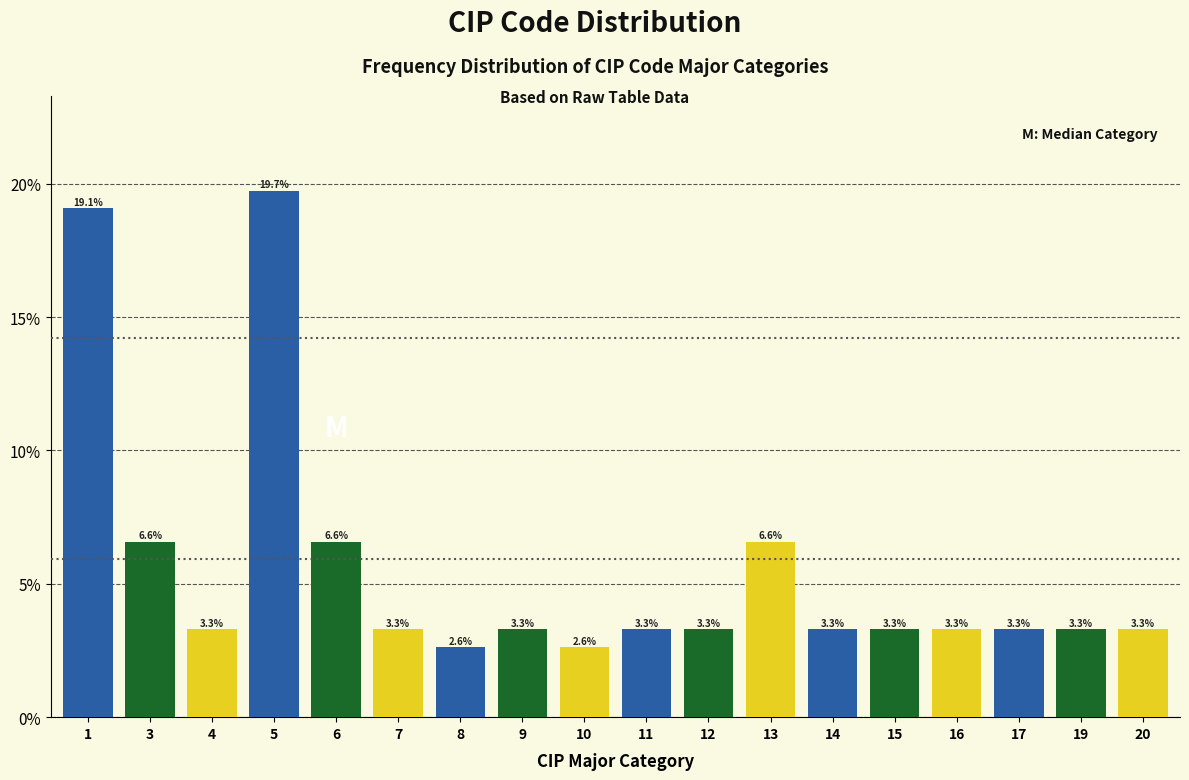

Reading left to right, extract all data points from this chart.

19.1	6.6	3.3	19.7	6.6	3.3	2.6	3.3	2.6	3.3	3.3	6.6	3.3	3.3	3.3	3.3	3.3	3.3